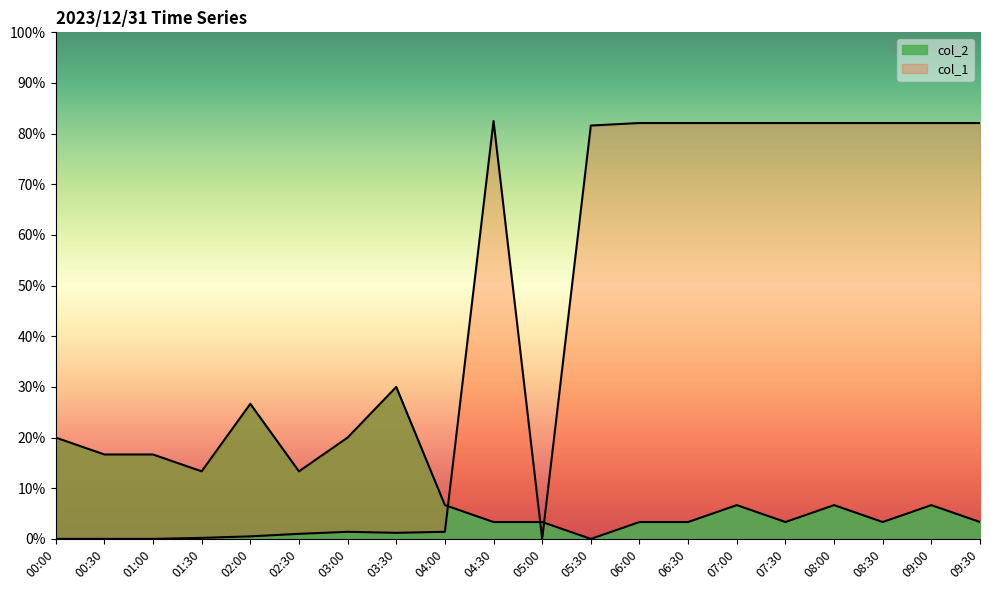

The col_1 series shows 82.1 at 08:30. True or false?

True